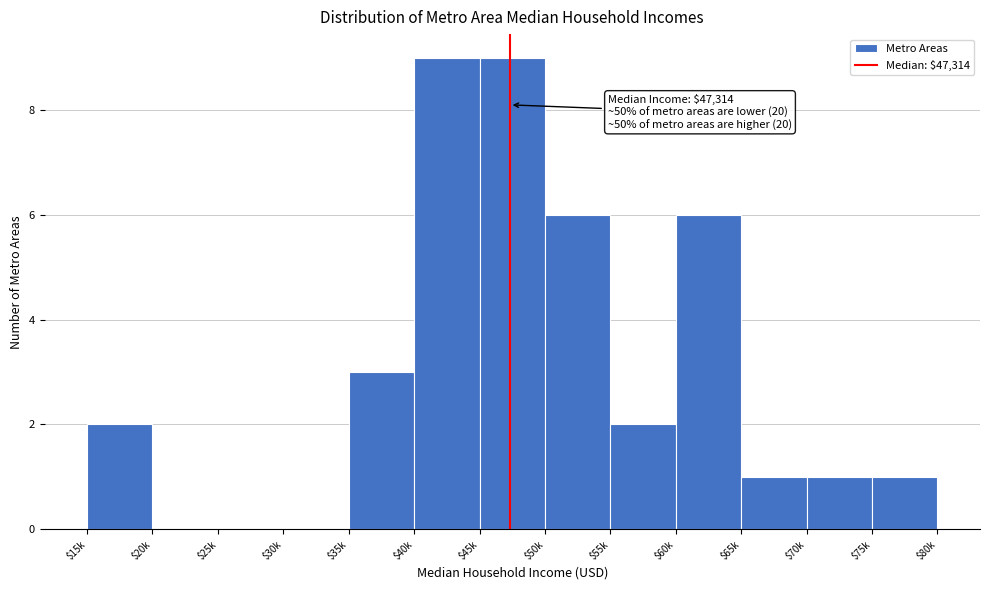

The value at $70k is 2. True or false?

False